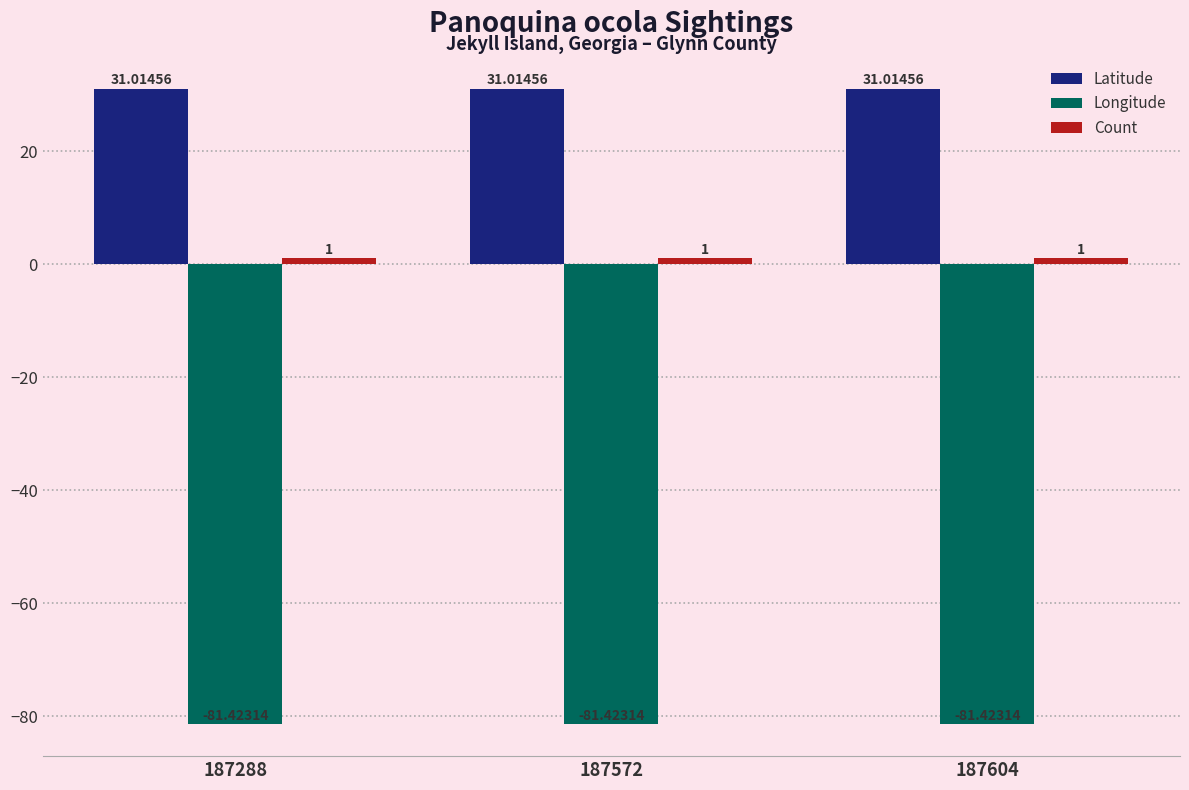

What is the total value across all series at 187288?

-49.4